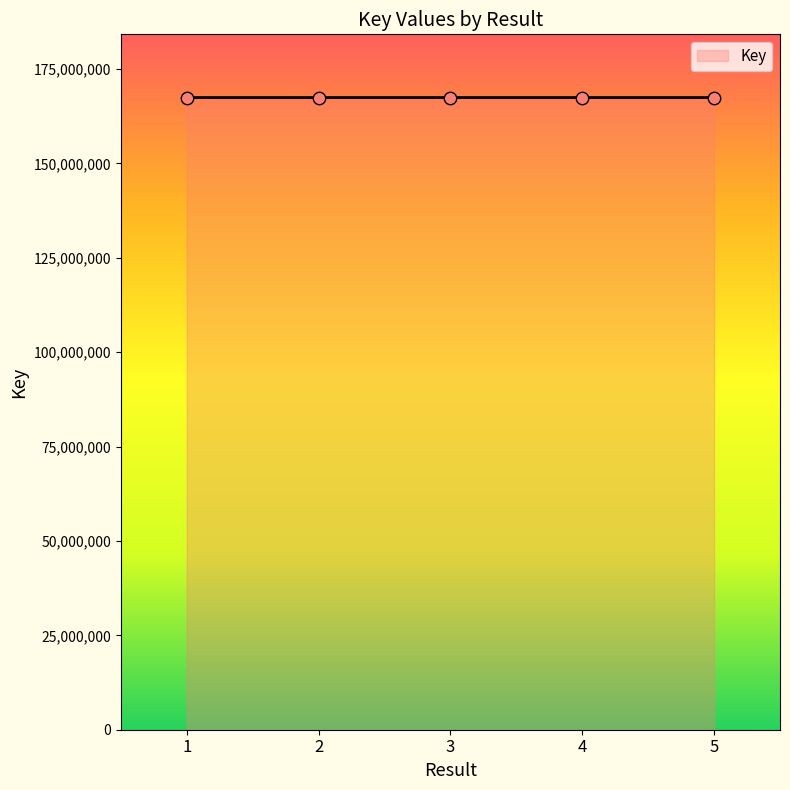

Approximately how many times larger is the value at 1 compared to 2?

1.0